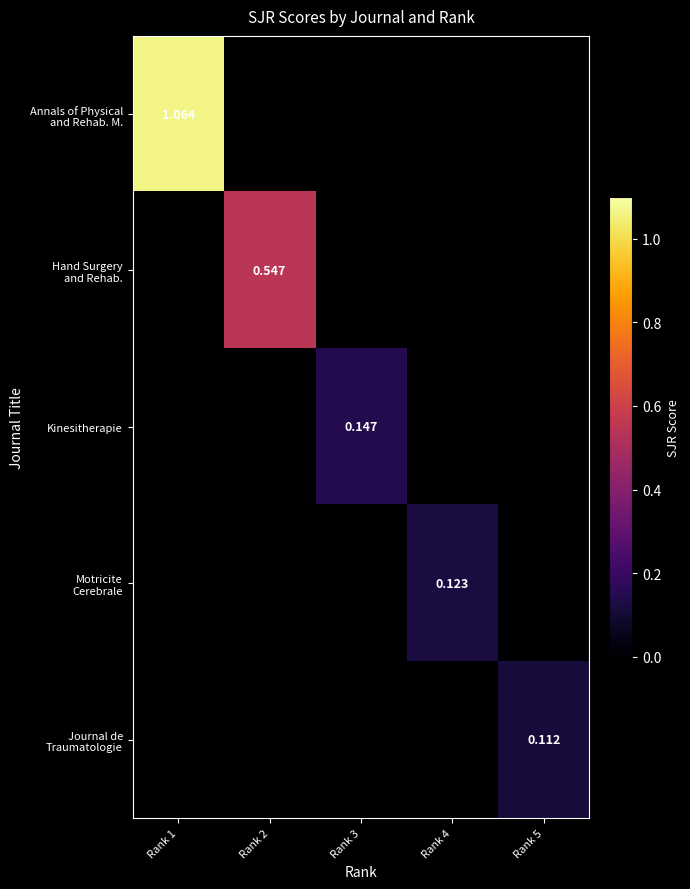

What is the maximum value for Kinesitherapie?

0.1